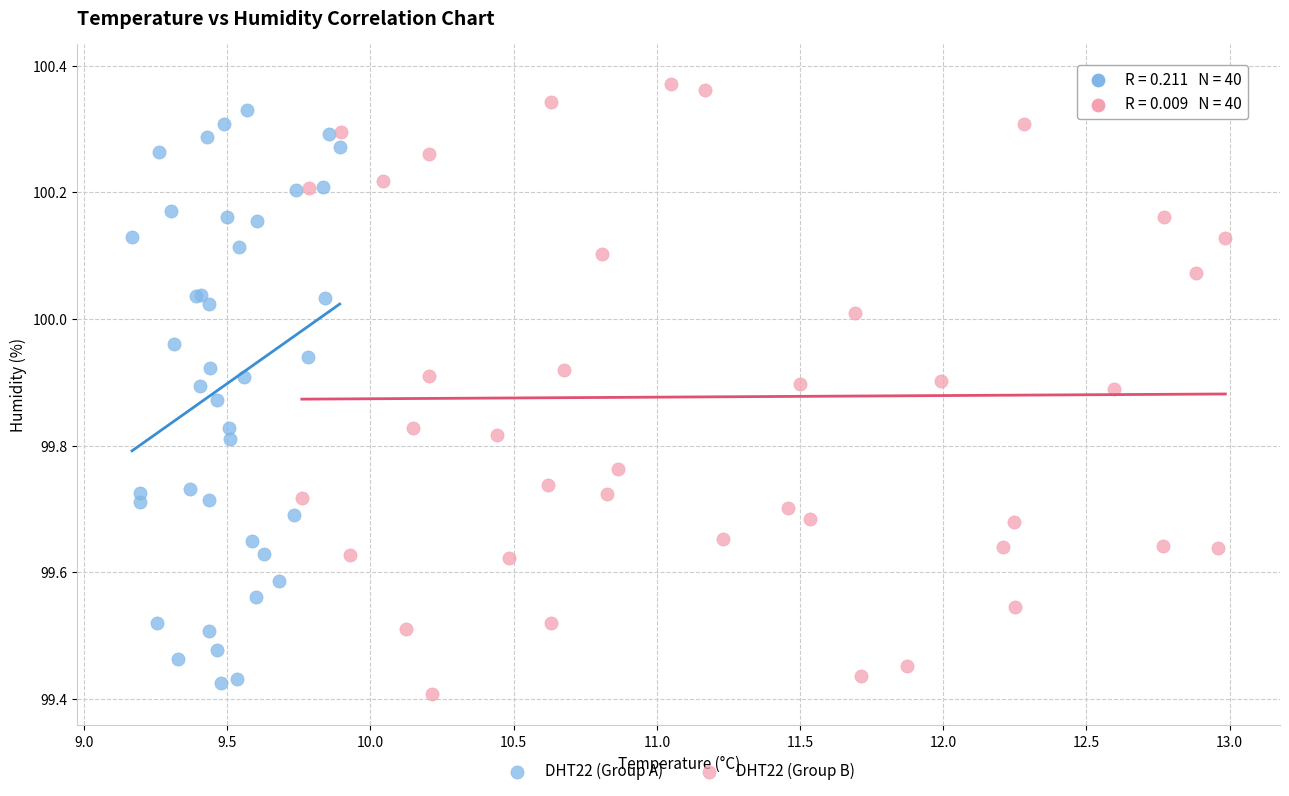

What are all the series names shown in the legend?

DHT22 (Group A), DHT22 (Group B)